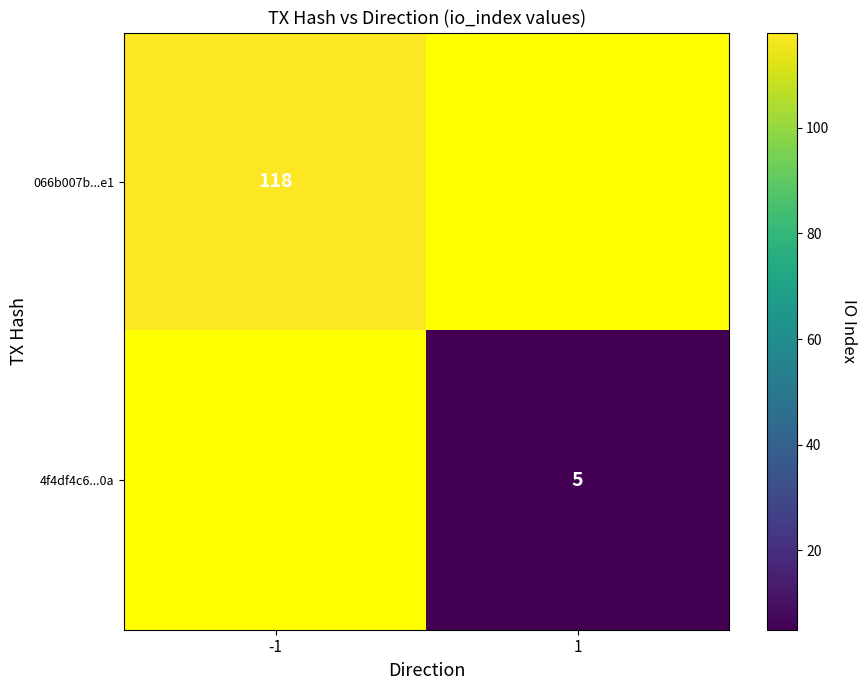

Is the value of 4f4df4c6...0a at 1 greater than the value of 066b007b...e1 at -1?

No